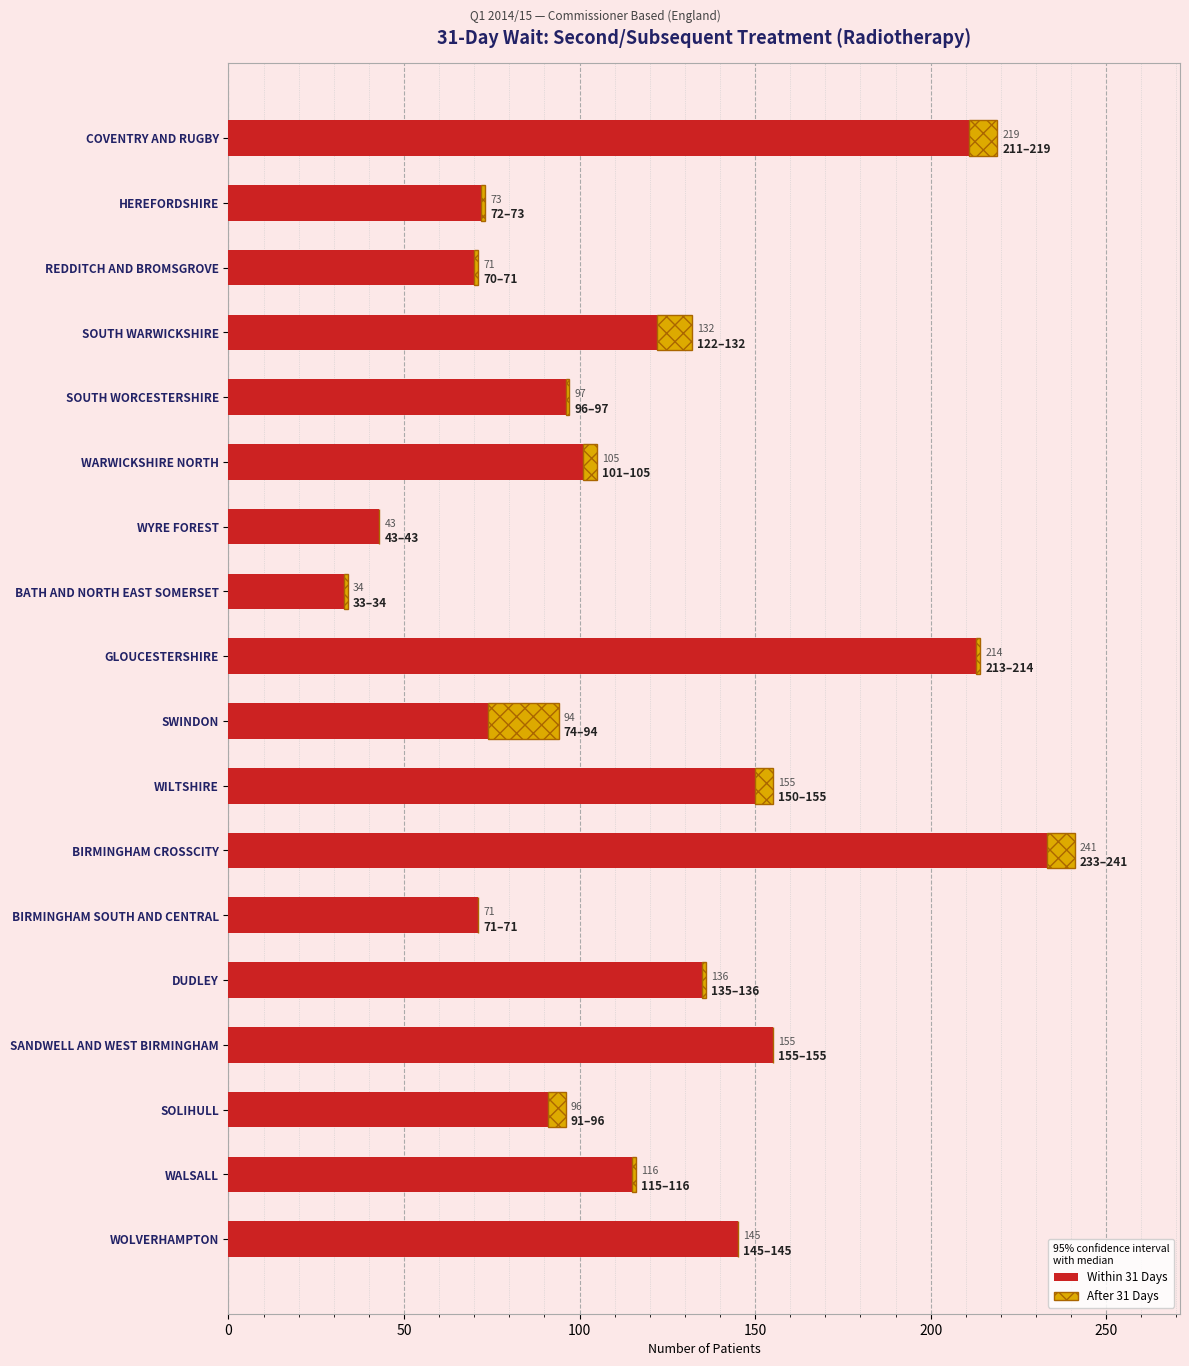

What are all the series names shown in the legend?

Within 31 Days, After 31 Days